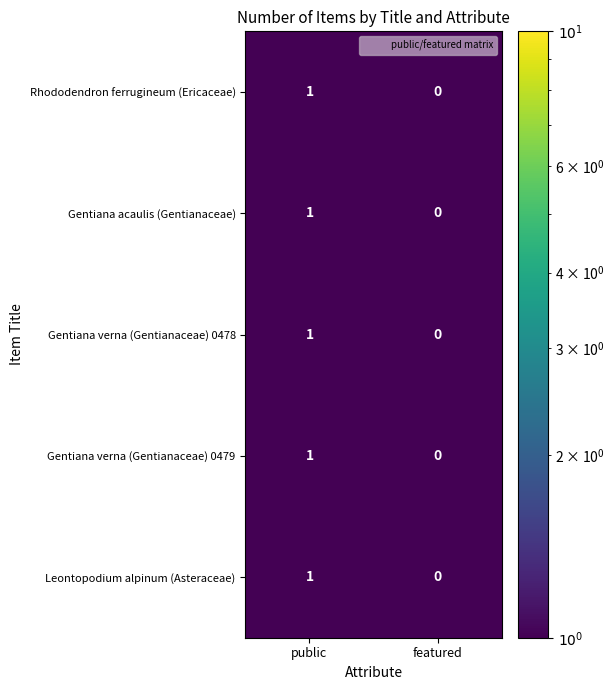

The Gentiana acaulis (Gentianaceae) series shows 0 at featured. True or false?

True